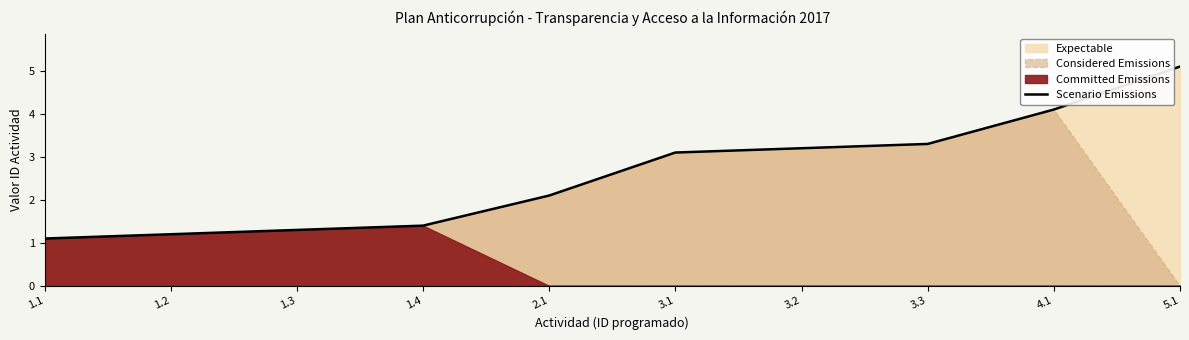

At which label does the data first exceed 3?

3.1